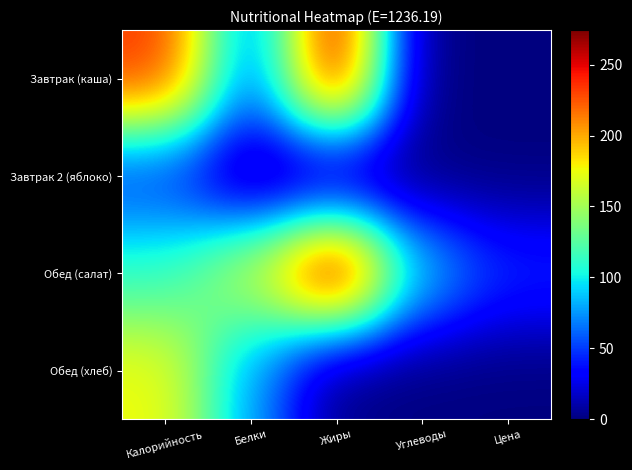

At which category is the sum across all series the highest?

Калорийность